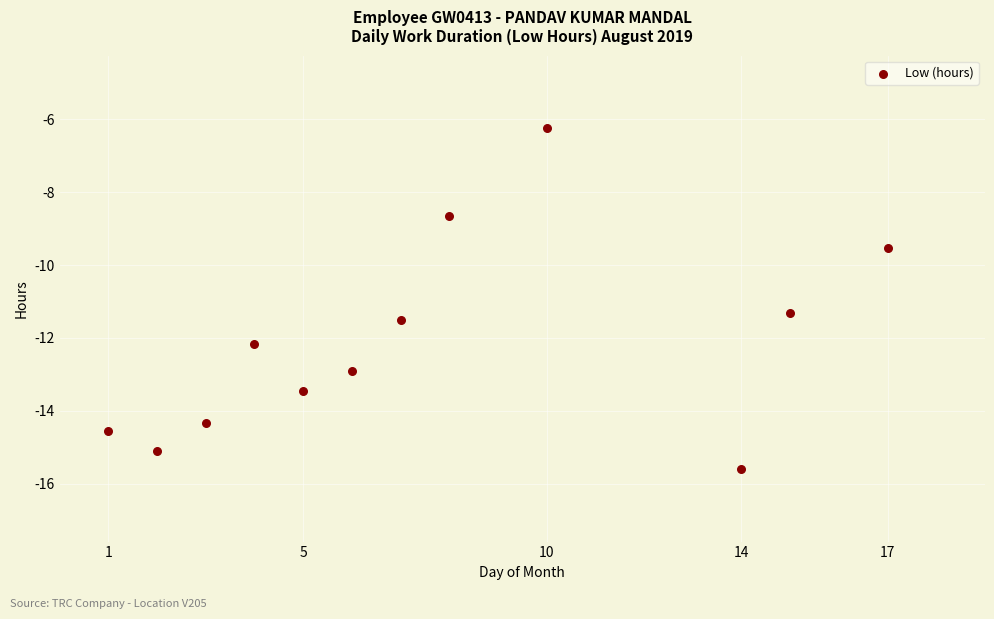

What is the average Y value?

-12.1